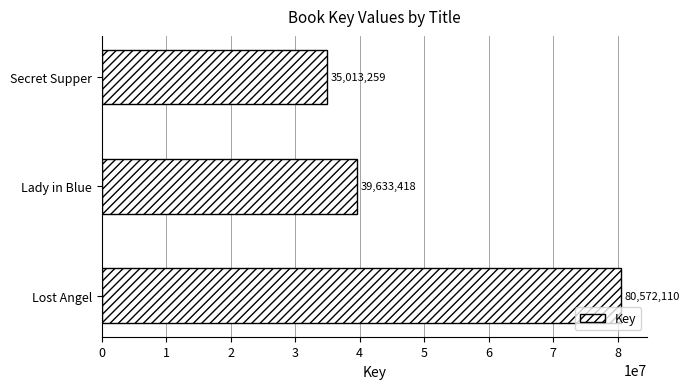

Where is the data nearest to the value 57792684?

Lady in Blue